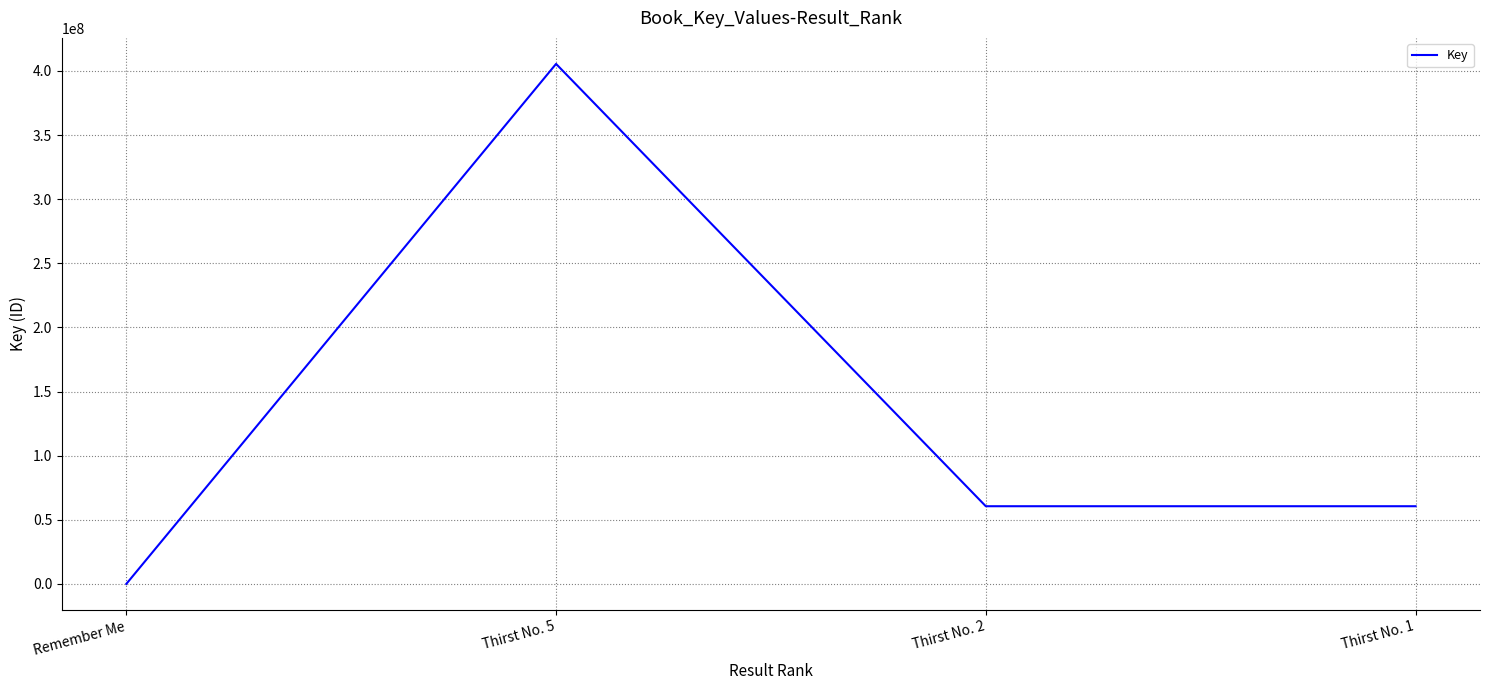

The chart shows a value of 405455983 at Thirst No. 5. True or false?

True